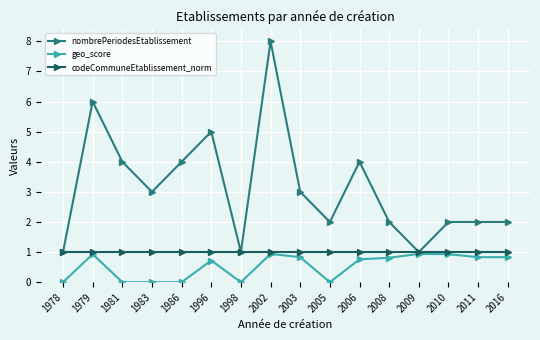

The value of codeCommuneEtablissement_norm at 2002 is 0.3. True or false?

False